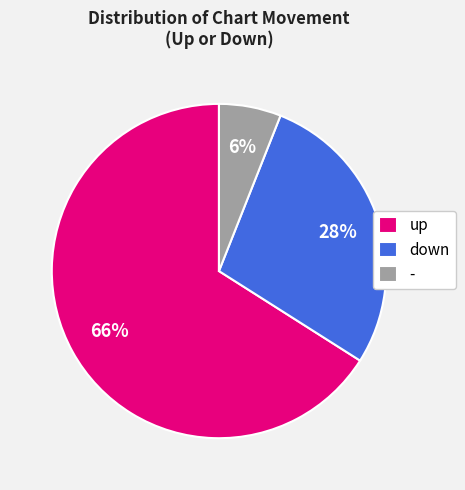

Which has a higher value, - or up?

up